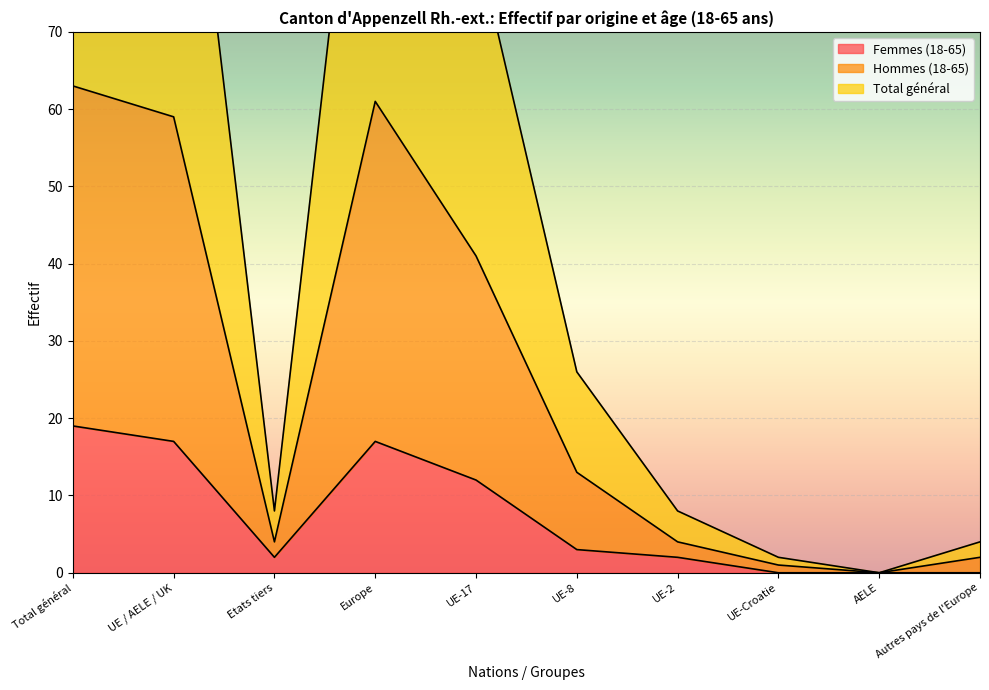

Reading left to right, extract all data points from this chart.

Femmes (18-65): 19	17	2	17	12	3	2	0	0	0
Hommes (18-65): 63	59	4	61	41	13	4	1	0	2
Total général: 126	118	8	122	82	26	8	2	0	4